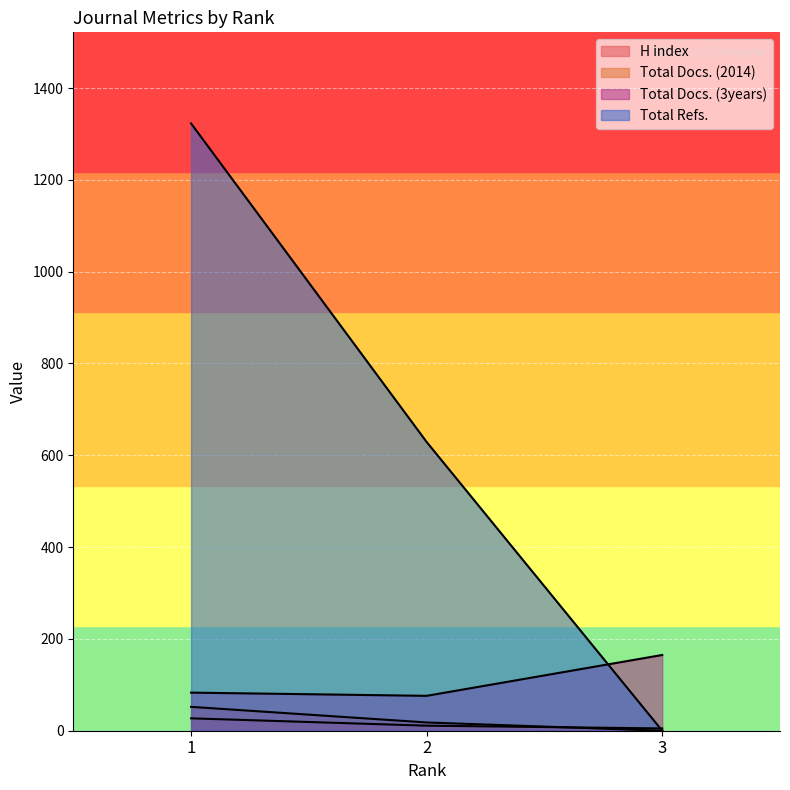

At which category is the sum across all series the highest?

1